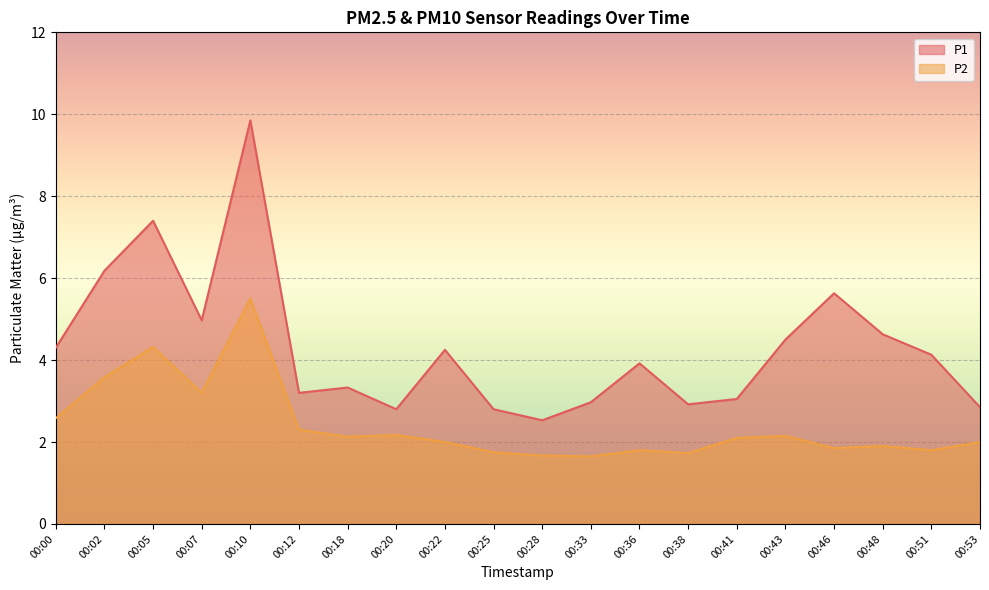

True or false: P2 and P1 intersect in this chart.

False